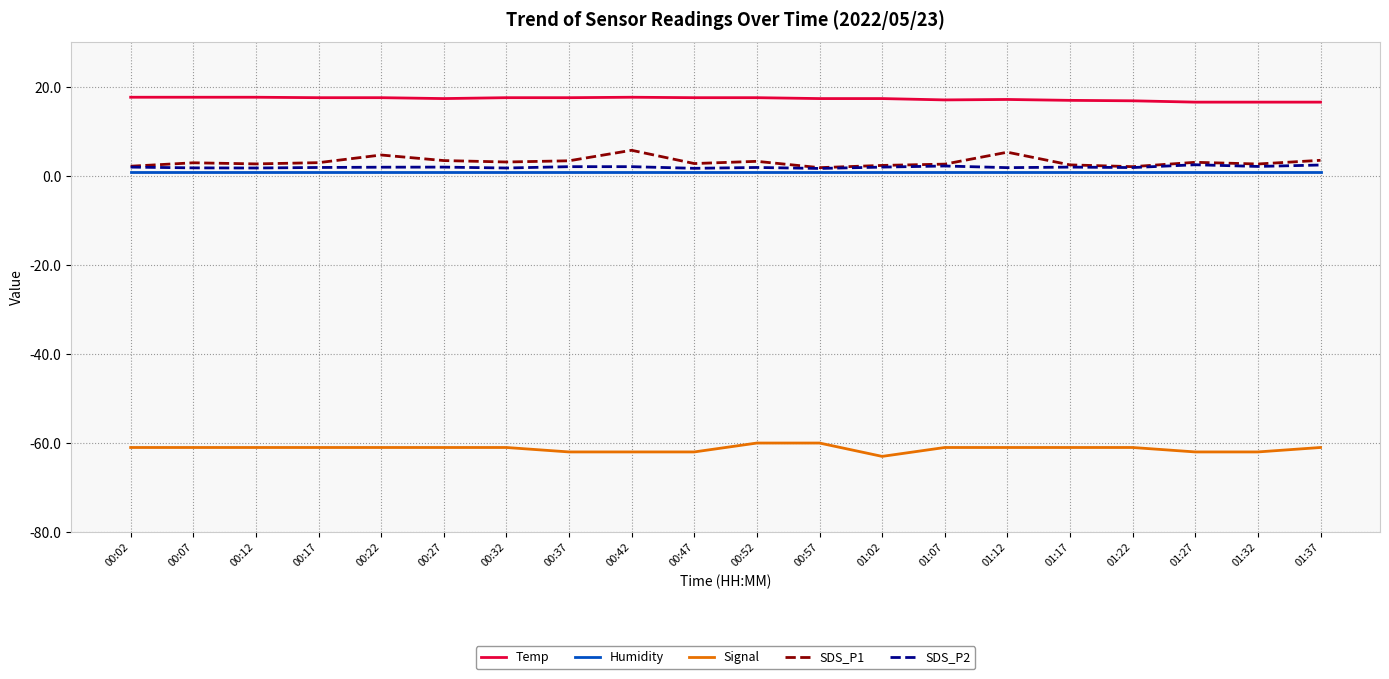

True or false: SDS_P2 and Temp cross at least once.

False